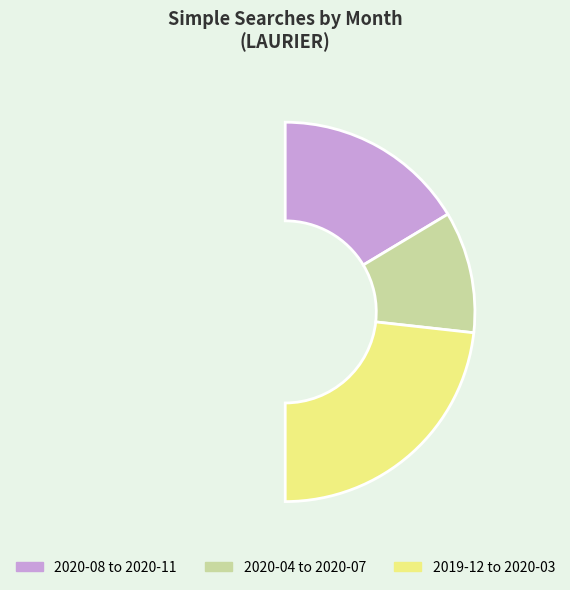

Is there a majority slice in this chart?

No